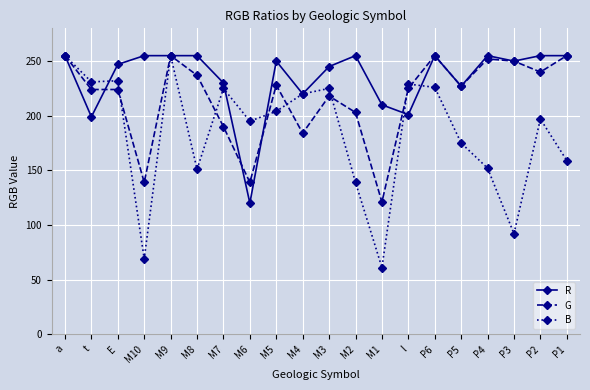

At which label does G reach its minimum?

M1